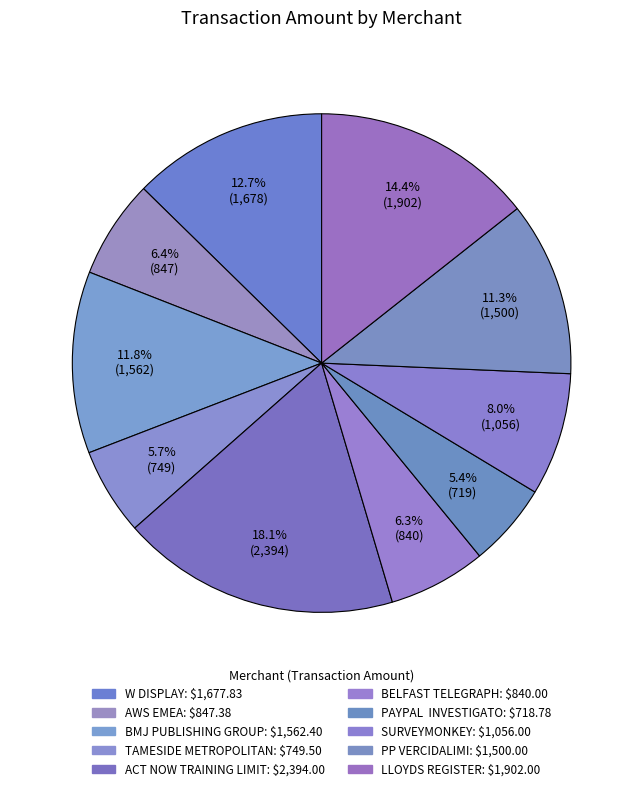

Is there a majority slice in this chart?

No